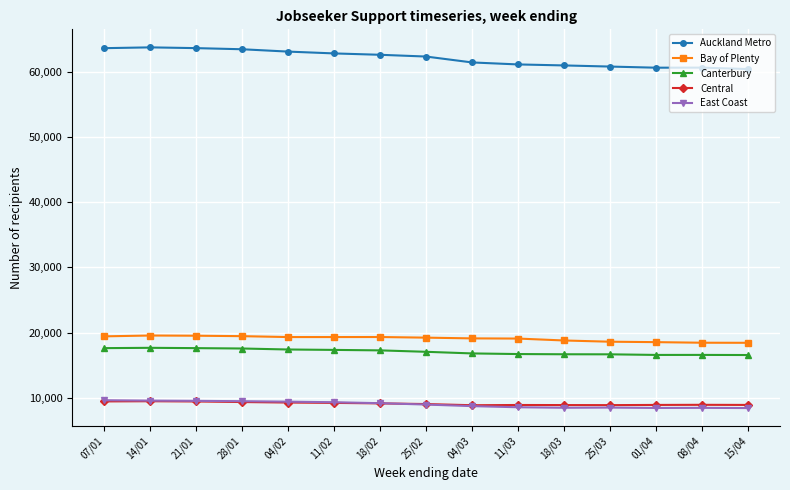

Which series has the largest range (max minus min)?

Auckland Metro